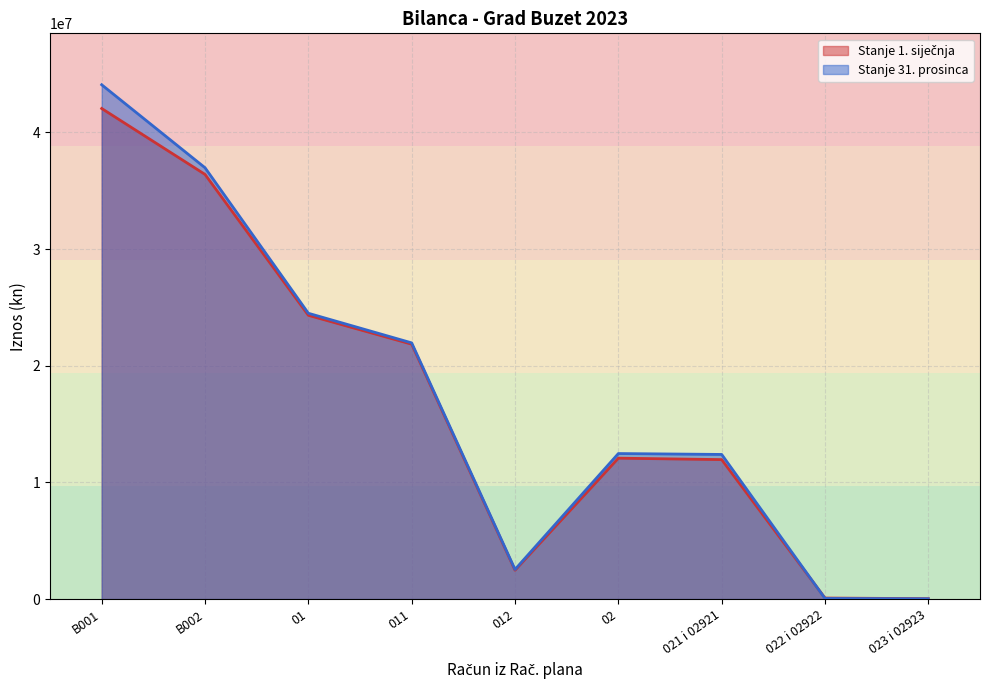

Where is Stanje 1. siječnja nearest to the value 21038741?

011